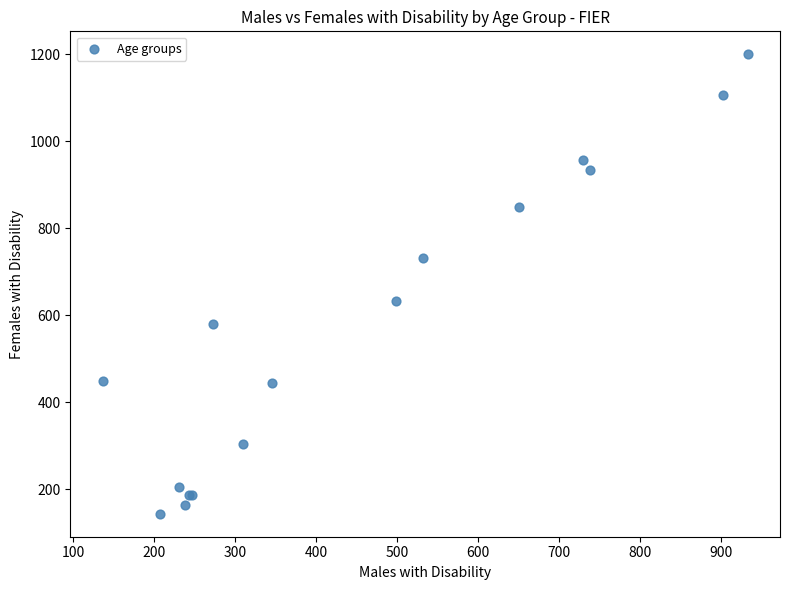

What Y value in the scatter plot is closest to 672?

634